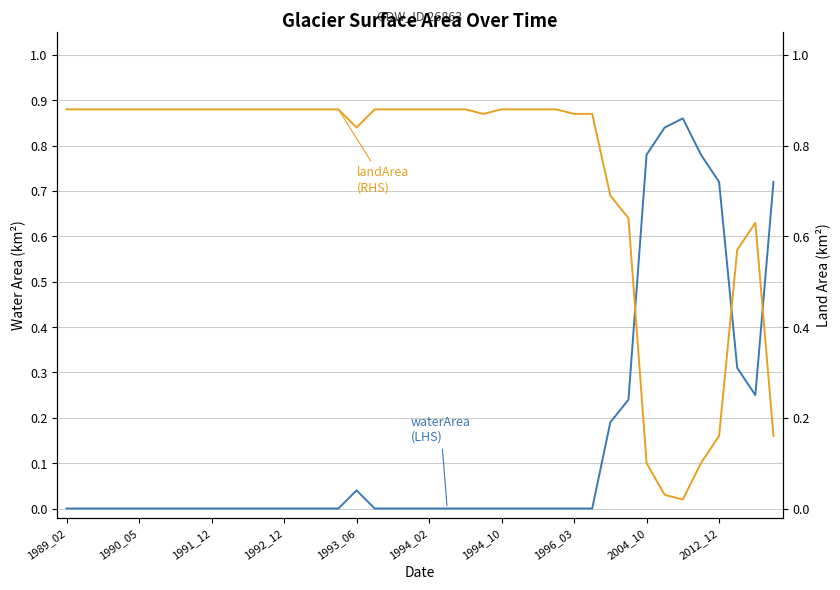

How many values in waterArea (LHS) are above zero?

11